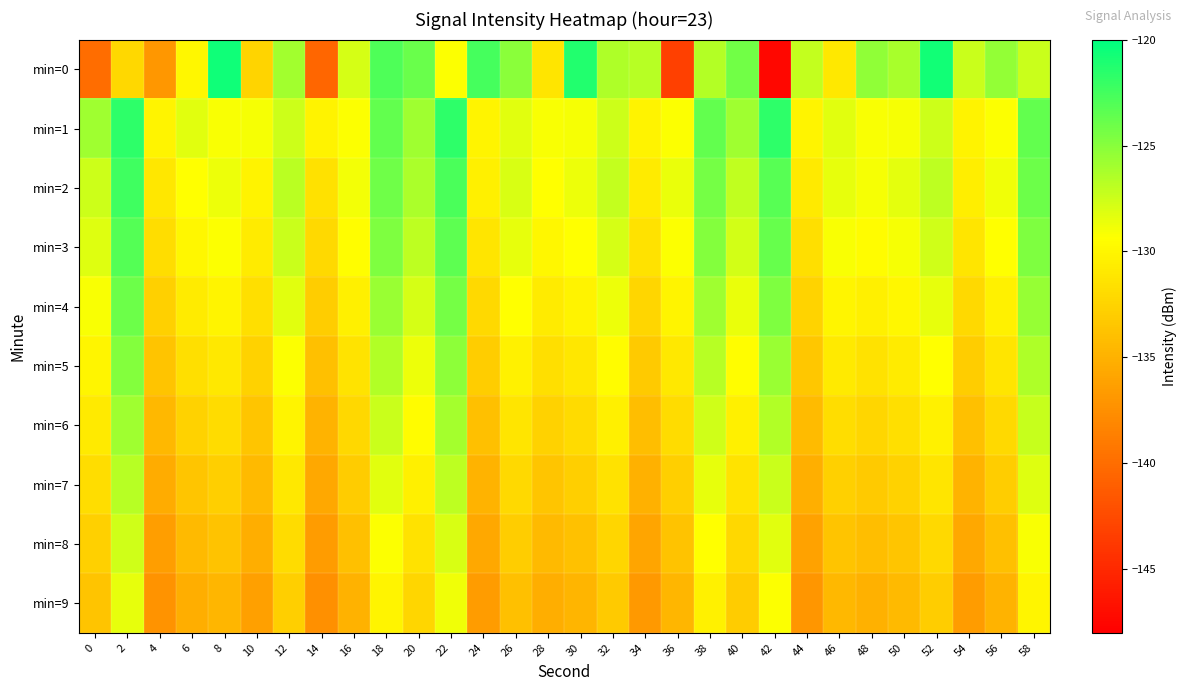

Reading left to right, what are all the values shown in this chart?

min=0: 0=-139.9	2=-132.2	4=-136.9	6=-129.9	8=-120.6	10=-132.4	12=-126.0	14=-140.5	16=-127.8	18=-122.9	20=-123.9	22=-129.3	24=-122.6	26=-125.1	28=-131.2	30=-121.2	32=-126.4	34=-126.7	36=-143.3	38=-126.6	40=-124.2	42=-147.4	44=-127.2	46=-131.0	48=-125.3	50=-126.2	52=-120.7	54=-127.4	56=-125.4	58=-127.4
min=1: 0=-125.9	2=-121.7	4=-130.1	6=-128.2	8=-129.1	10=-129.0	12=-127.5	14=-130.3	16=-129.2	18=-123.7	20=-125.9	22=-121.7	24=-130.1	26=-128.2	28=-129.1	30=-129.0	32=-127.5	34=-130.3	36=-129.2	38=-123.7	40=-125.9	42=-121.7	44=-130.1	46=-128.2	48=-129.1	50=-129.0	52=-127.5	54=-130.3	56=-129.2	58=-123.7
min=2: 0=-127.5	2=-122.3	4=-131.1	6=-129.4	8=-128.7	10=-130.2	12=-126.8	14=-131.5	16=-128.9	18=-124.1	20=-126.3	22=-122.8	24=-130.5	26=-127.9	28=-129.3	30=-128.7	32=-127.2	34=-130.8	36=-128.6	38=-124.3	40=-127.1	42=-123.2	44=-130.9	46=-128.5	48=-129.0	50=-128.4	52=-127.0	54=-130.6	56=-128.8	58=-124.0
min=3: 0=-128.2	2=-123.1	4=-131.8	6=-129.9	8=-129.2	10=-130.8	12=-127.4	14=-132.1	16=-129.5	18=-124.7	20=-126.9	22=-123.4	24=-131.2	26=-128.5	28=-129.9	30=-129.3	32=-127.8	34=-131.4	36=-129.2	38=-124.9	40=-127.7	42=-123.8	44=-131.6	46=-129.1	48=-129.6	50=-129.0	52=-127.6	54=-131.2	56=-129.4	58=-124.6
min=4: 0=-129.1	2=-124.0	4=-132.7	6=-130.8	8=-130.1	10=-131.7	12=-128.3	14=-133.0	16=-130.4	18=-125.6	20=-127.8	22=-124.3	24=-132.1	26=-129.4	28=-130.8	30=-130.2	32=-128.7	34=-132.3	36=-130.1	38=-125.8	40=-128.6	42=-124.7	44=-132.5	46=-130.0	48=-130.5	50=-129.9	52=-128.5	54=-132.1	56=-130.3	58=-125.5
min=5: 0=-130.0	2=-124.9	4=-133.6	6=-131.7	8=-131.0	10=-132.6	12=-129.2	14=-133.9	16=-131.3	18=-126.5	20=-128.7	22=-125.2	24=-133.0	26=-130.3	28=-131.7	30=-131.1	32=-129.6	34=-133.2	36=-131.0	38=-126.7	40=-129.5	42=-125.6	44=-133.4	46=-130.9	48=-131.4	50=-130.8	52=-129.4	54=-133.0	56=-131.2	58=-126.4
min=6: 0=-130.9	2=-125.8	4=-134.5	6=-132.6	8=-131.9	10=-133.5	12=-130.1	14=-134.8	16=-132.2	18=-127.4	20=-129.6	22=-126.1	24=-133.9	26=-131.2	28=-132.6	30=-132.0	32=-130.5	34=-134.1	36=-131.9	38=-127.6	40=-130.4	42=-126.5	44=-134.3	46=-131.8	48=-132.3	50=-131.7	52=-130.3	54=-133.9	56=-132.1	58=-127.3
min=7: 0=-131.8	2=-126.7	4=-135.4	6=-133.5	8=-132.8	10=-134.4	12=-131.0	14=-135.7	16=-133.1	18=-128.3	20=-130.5	22=-127.0	24=-134.8	26=-132.1	28=-133.5	30=-132.9	32=-131.4	34=-135.0	36=-132.8	38=-128.5	40=-131.3	42=-127.4	44=-135.2	46=-132.7	48=-133.2	50=-132.6	52=-131.2	54=-134.8	56=-133.0	58=-128.2
min=8: 0=-132.7	2=-127.6	4=-136.3	6=-134.4	8=-133.7	10=-135.3	12=-131.9	14=-136.6	16=-134.0	18=-129.2	20=-131.4	22=-127.9	24=-135.7	26=-133.0	28=-134.4	30=-133.8	32=-132.3	34=-135.9	36=-133.7	38=-129.4	40=-132.2	42=-128.3	44=-136.1	46=-133.6	48=-134.1	50=-133.5	52=-132.1	54=-135.7	56=-133.9	58=-129.1
min=9: 0=-133.6	2=-128.5	4=-137.2	6=-135.3	8=-134.6	10=-136.2	12=-132.8	14=-137.5	16=-134.9	18=-130.1	20=-132.3	22=-128.8	24=-136.6	26=-133.9	28=-135.3	30=-134.7	32=-133.2	34=-136.8	36=-134.6	38=-130.3	40=-133.1	42=-129.2	44=-137.0	46=-134.5	48=-135.0	50=-134.4	52=-133.0	54=-136.6	56=-134.8	58=-130.0